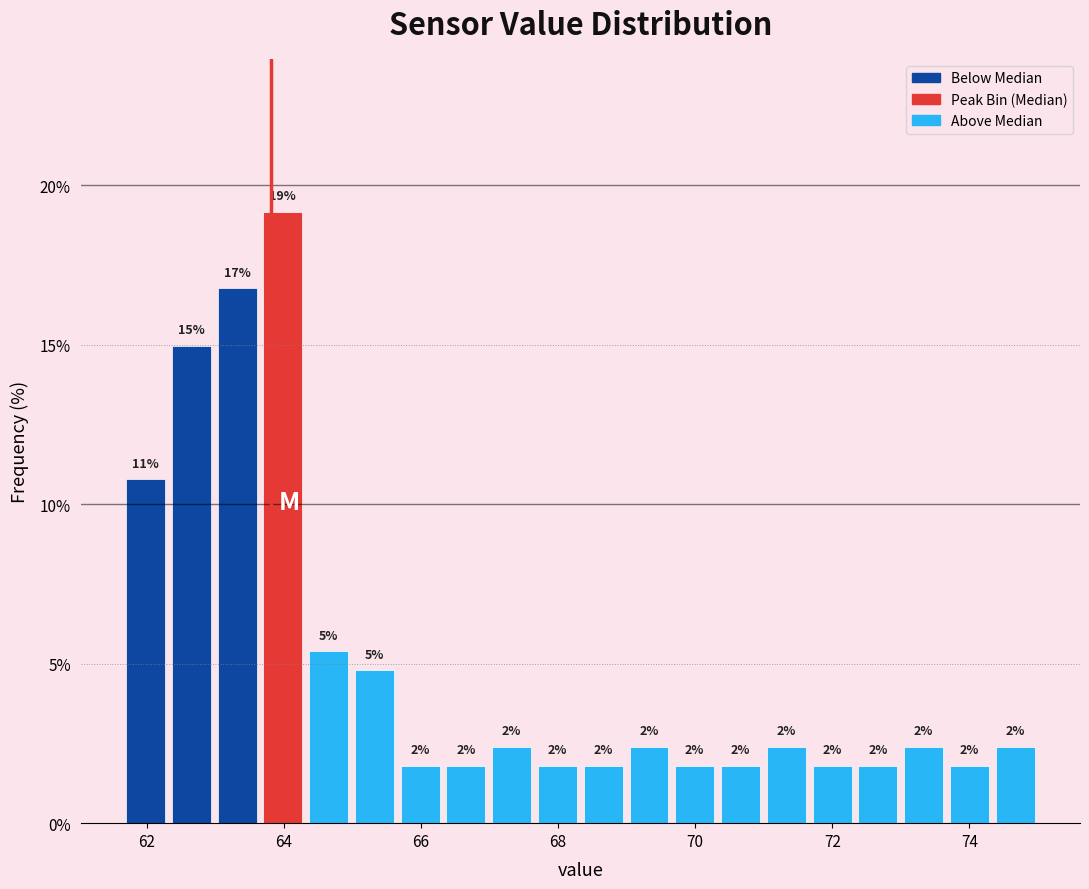

Around what value on the x-axis is the tallest bar? Give the approximate position of its centre, as read against the axis.

64.0